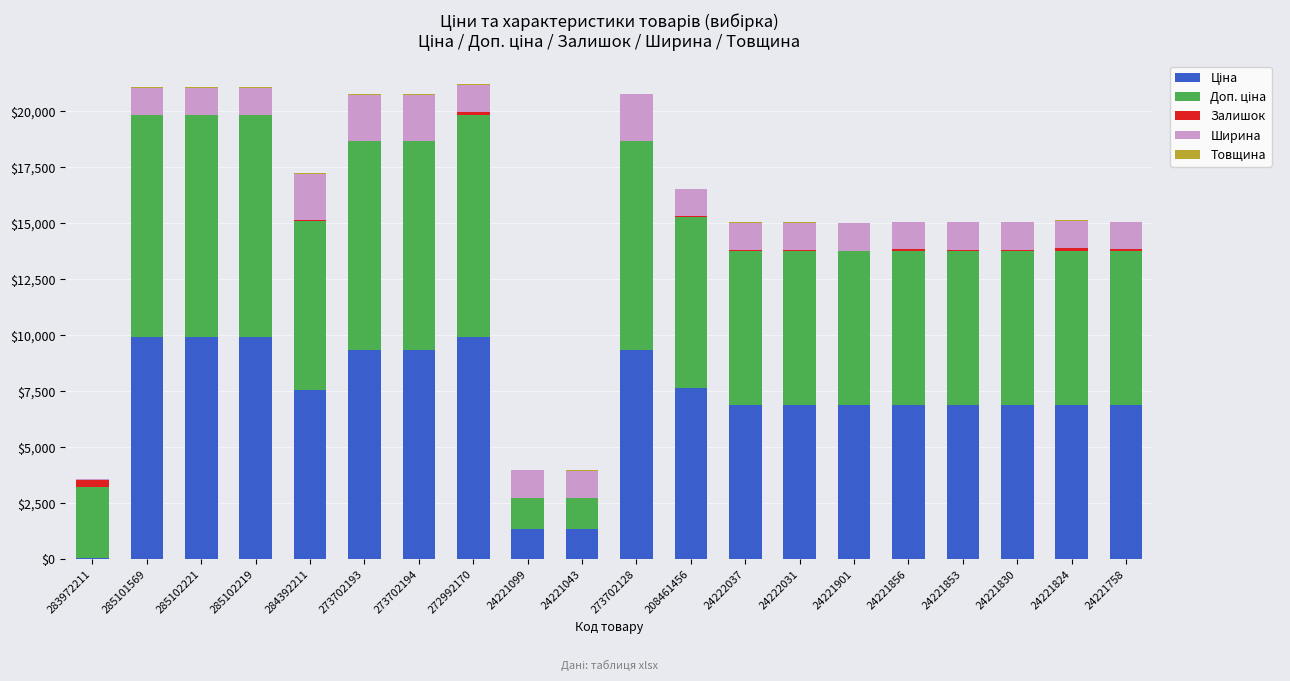

What is the sum of the Ширина values at 283972211 and 24221758?

1243.0